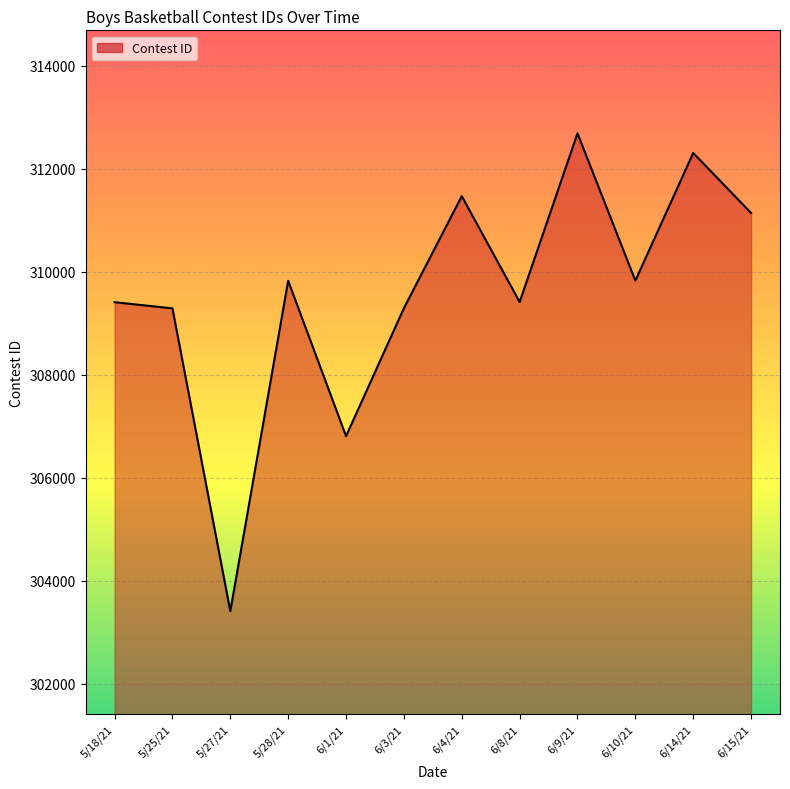

What is the ratio of the value at 6/15/21 to the value at 5/25/21?

1.0